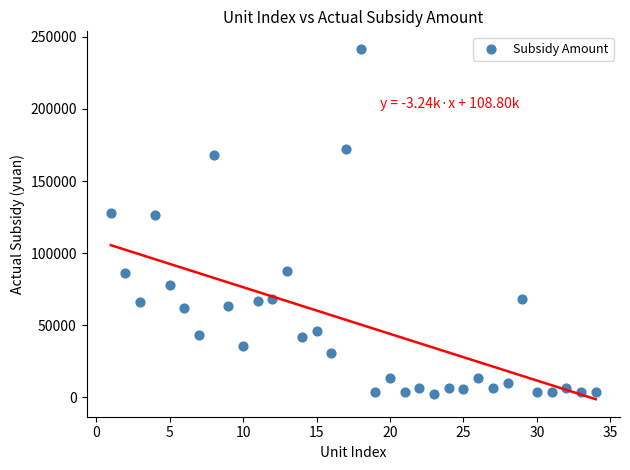

What is the range of X values (max minus min)?

33.0